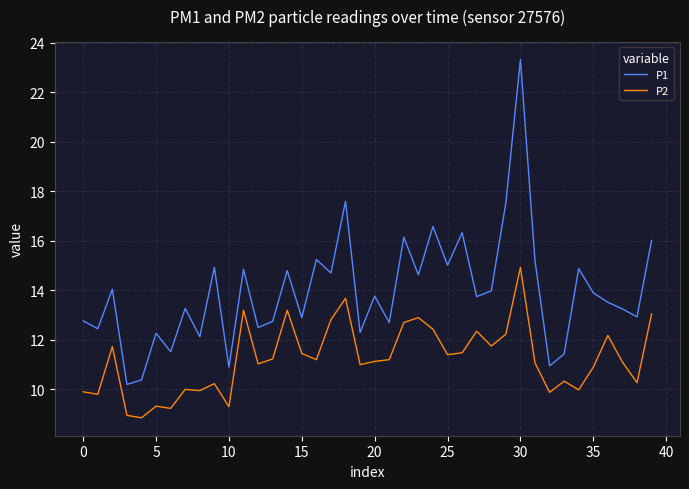

True or false: P2 and P1 cross at least once.

False